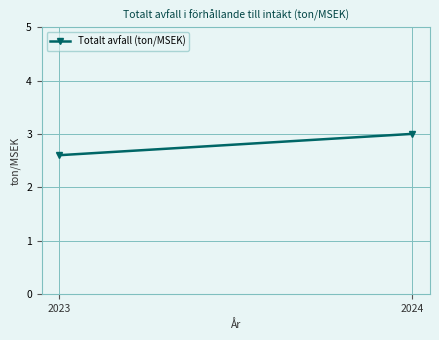

What is the change in value from 2023 to 2024?

+0.4